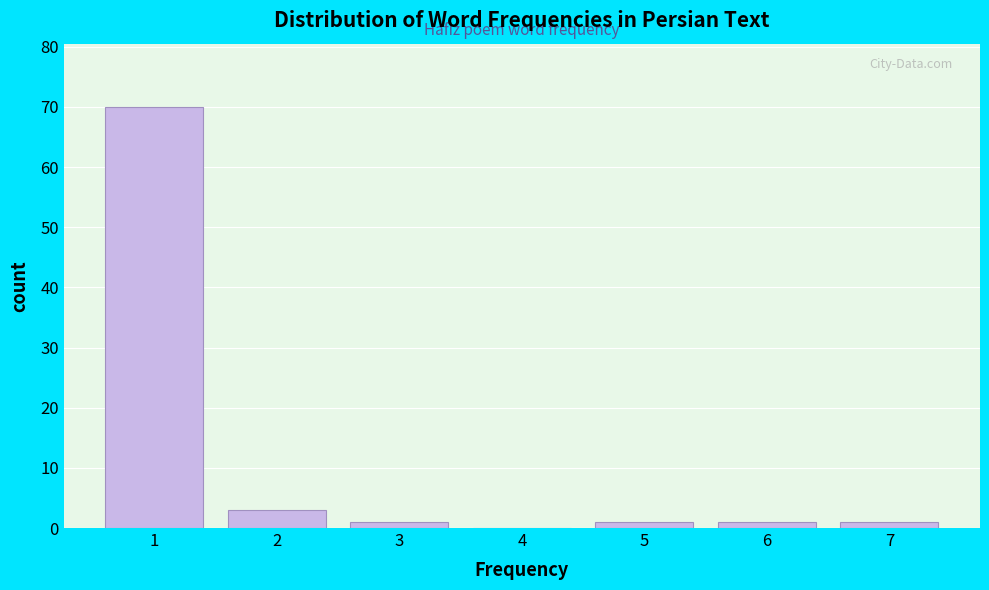

Reading left to right, list all the values displayed in this chart.

1=70	2=3	3=1	4=0	5=1	6=1	7=1